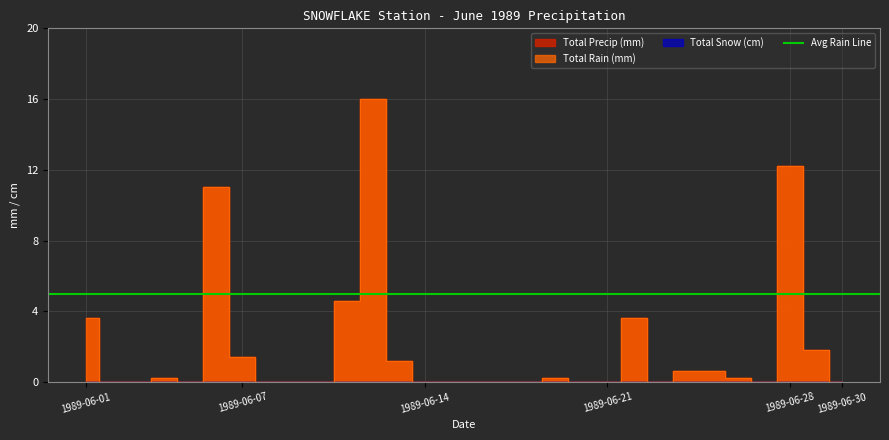

Where is the first local maximum for Total Rain (mm)?

1989-06-04